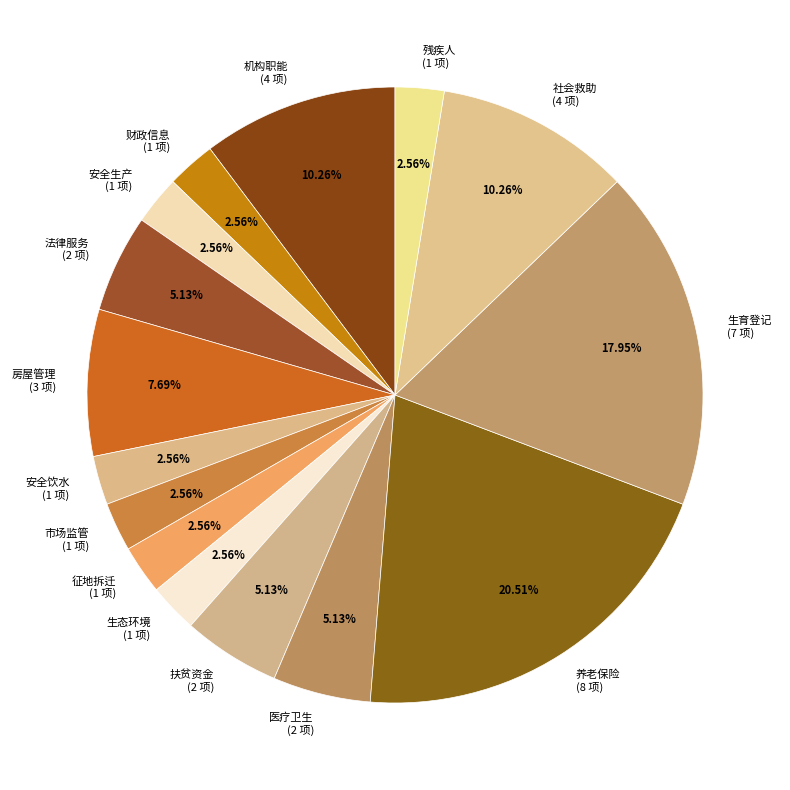

What percentage is NOT represented by 社会救助?

89.7%